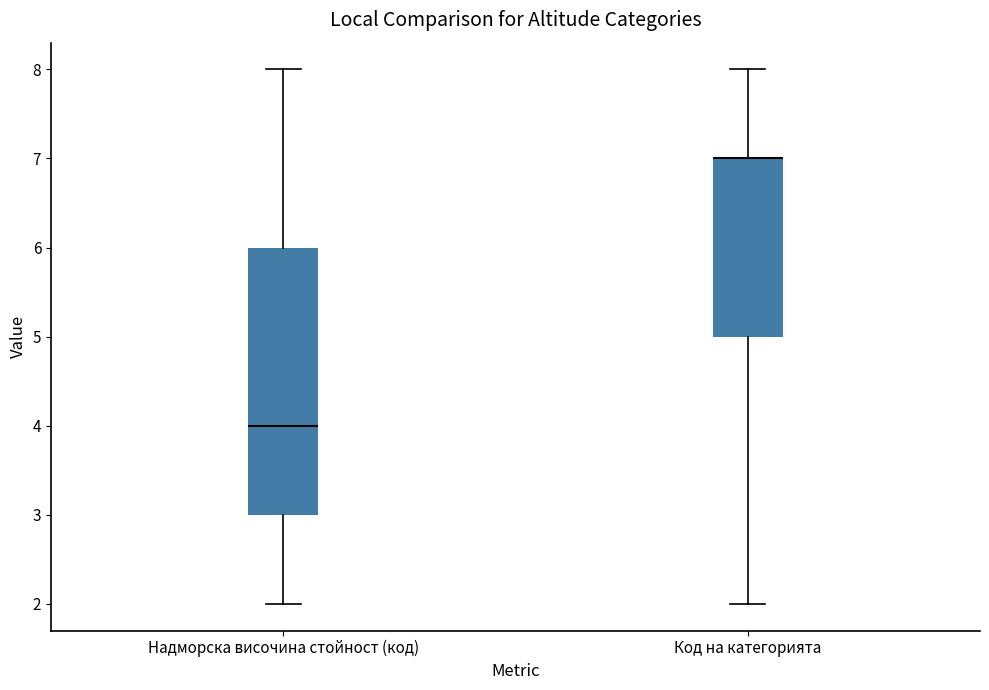

Reading left to right, transcribe this box plot: for each box, give where its median line is, the range the box spans, and where its two whiskers end, as read against the y-axis. The values are not printed on the chart, so give them approximately, as read against the axis.

Надморска височина стойност (код): median 4, box 3 to 6, whiskers 2 to 8
Код на категорията: median 7 (drawn on the box's upper edge), box 5 to 7, whiskers 2 to 8